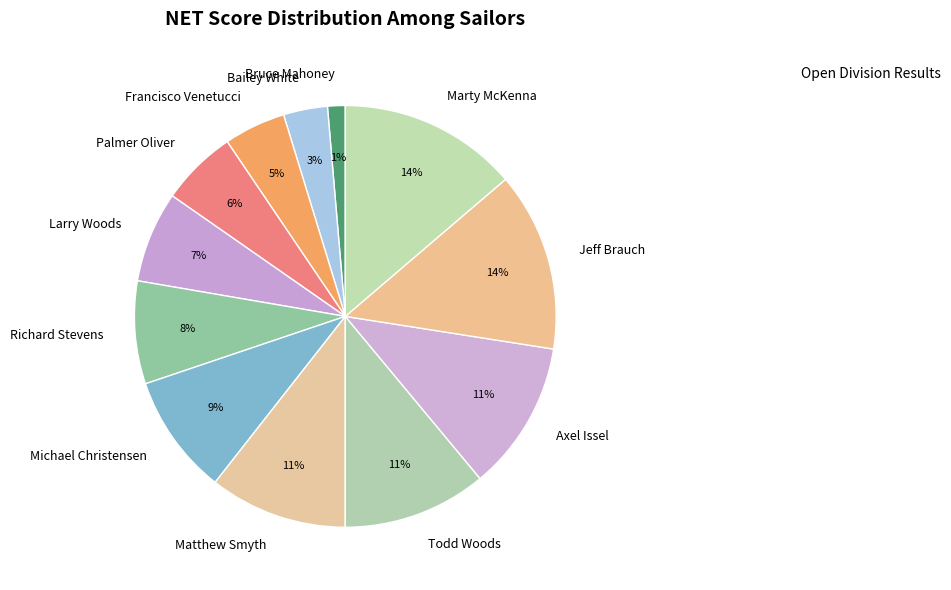

Is it true that Larry Woods is 7% of the pie?

True